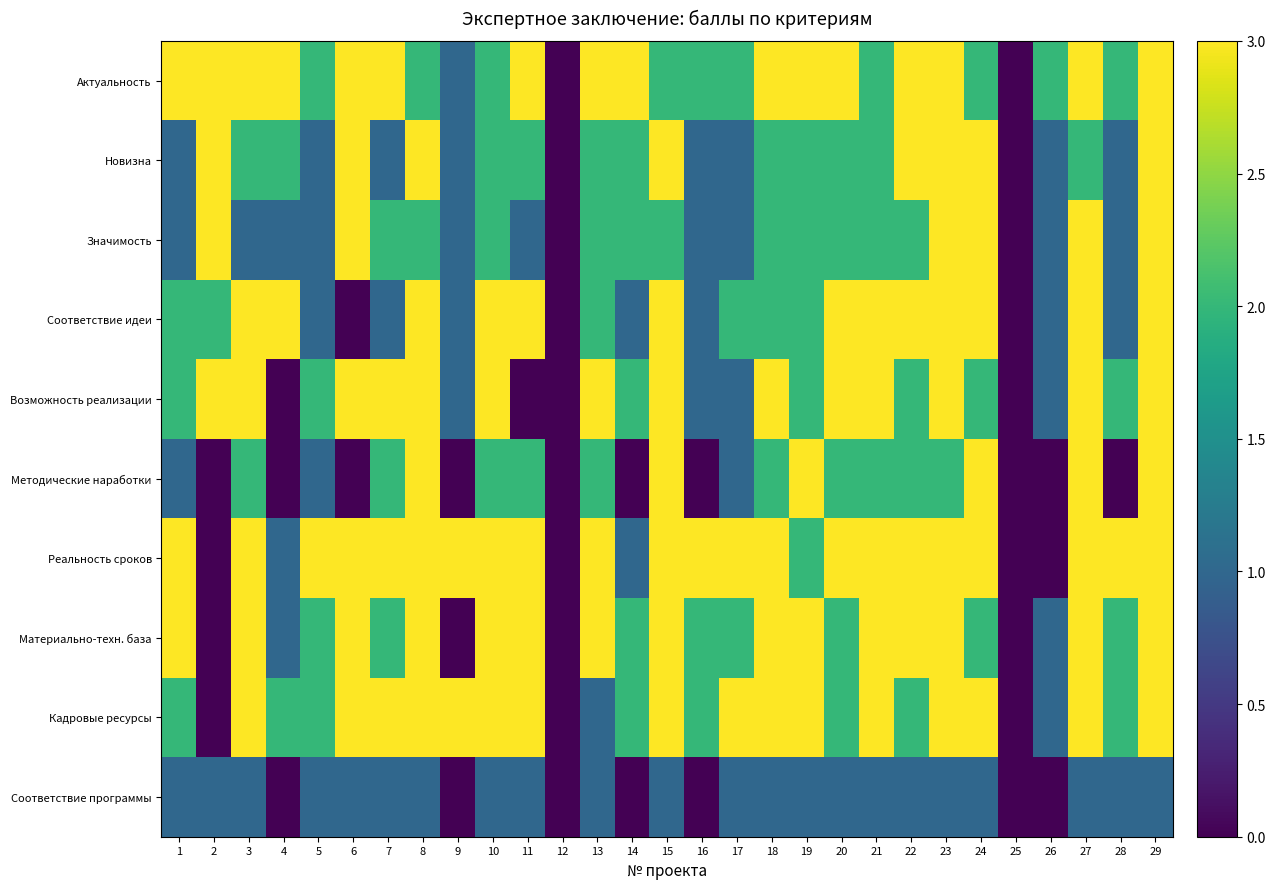

Rank the series at 11 from highest to lowest value.

Актуальность, Соответствие идеи, Реальность сроков, Материально-техн. база, Кадровые ресурсы, Новизна, Методические наработки, Значимость, Соответствие программы, Возможность реализации